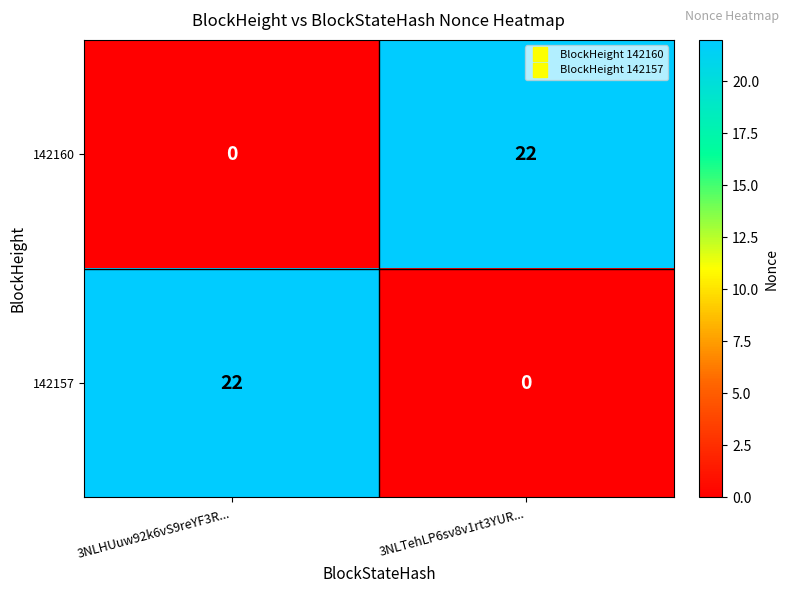

Reading left to right, extract all data points from this chart.

142160: 0	22
142157: 22	0